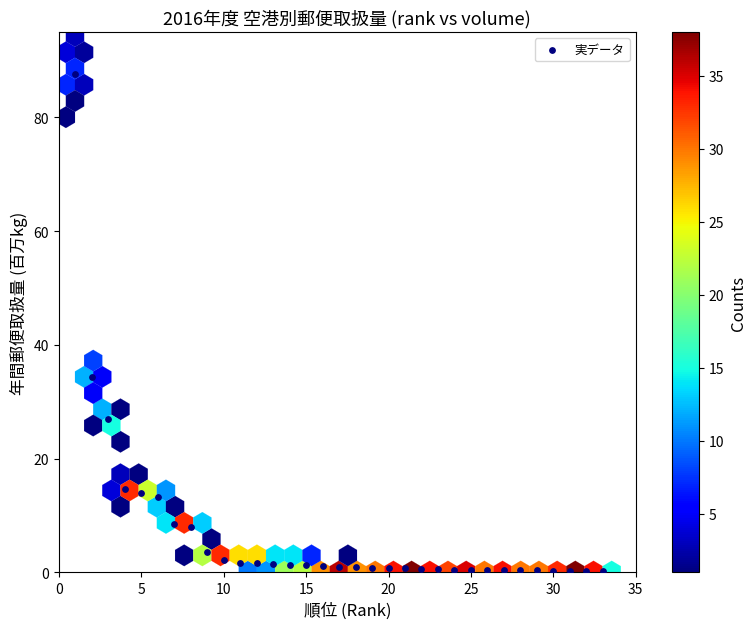

What is the range of X values (max minus min)?

32.0